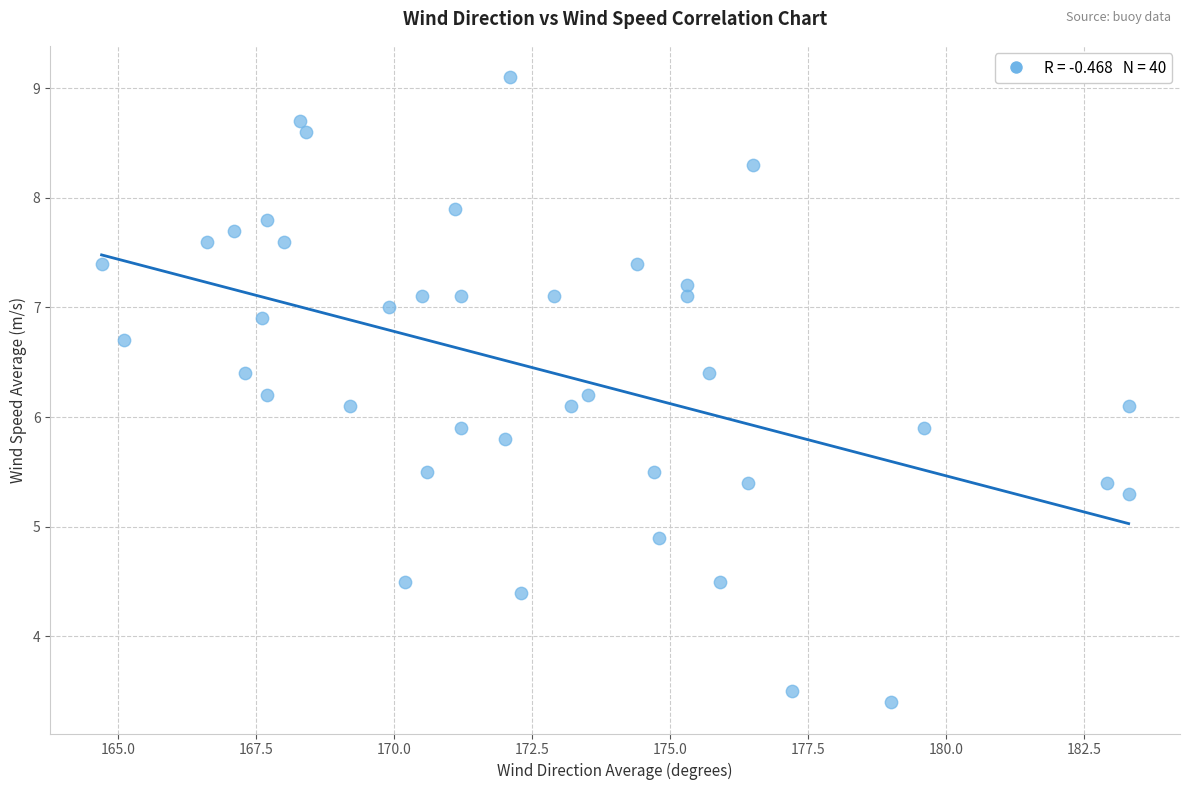

What is the range of X values (max minus min)?

18.6